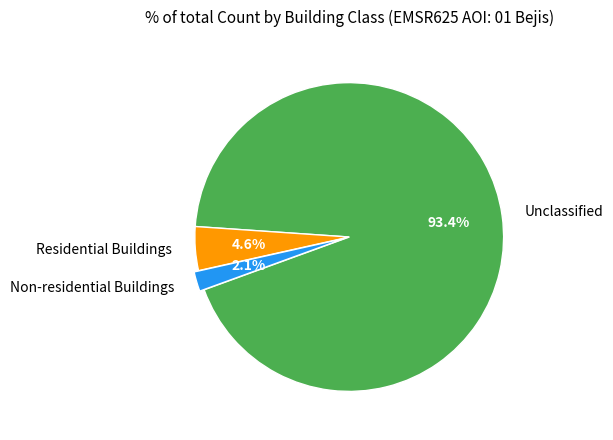

Which slice is the smallest?

Non-residential Buildings